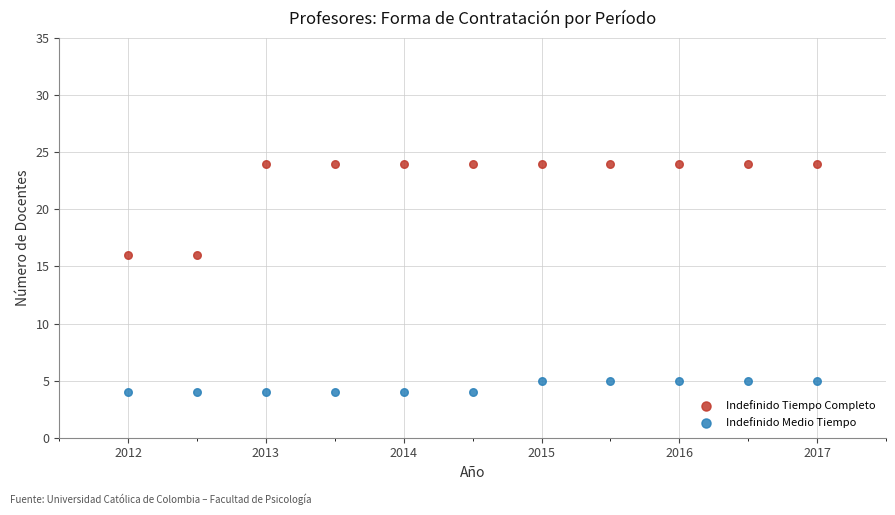

Which series has the widest spread of Y values?

Indefinido Tiempo Completo